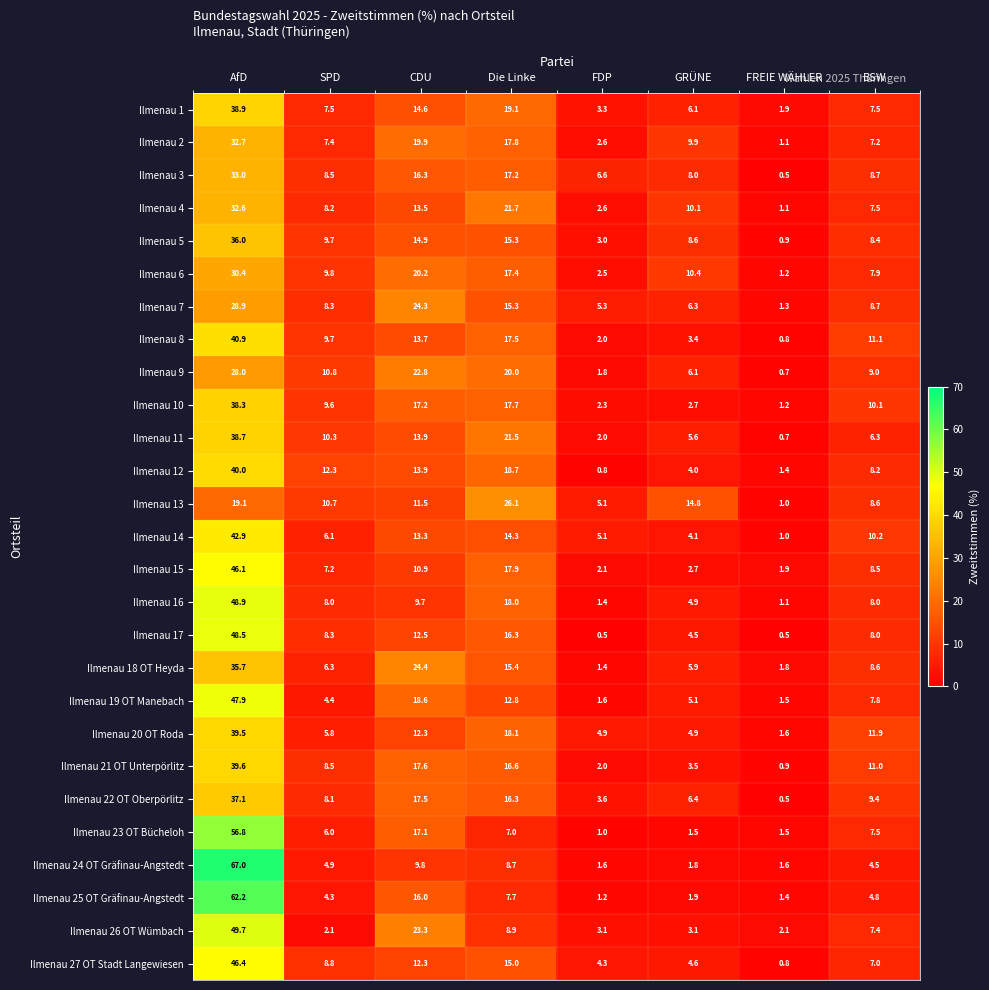

Which series changed the most between AfD and SPD?

Ilmenau 24 OT Gräfinau-Angstedt